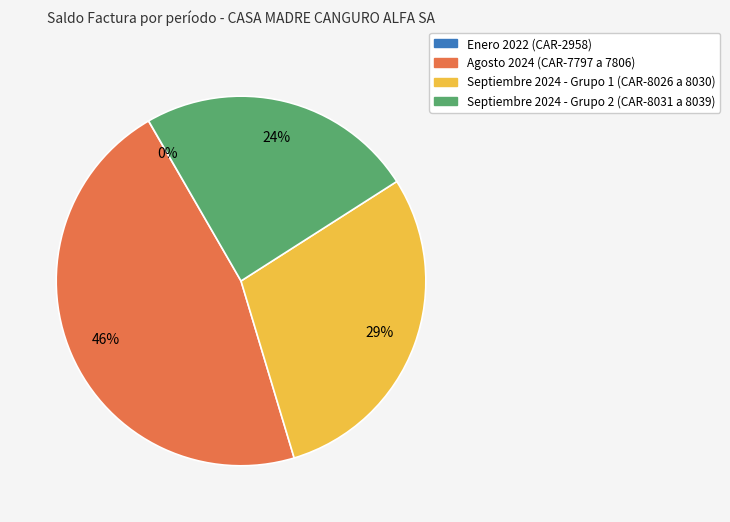

Is it true that Septiembre 2024 - Grupo 2 (CAR-8031 a 8039) is 36% of the pie?

False